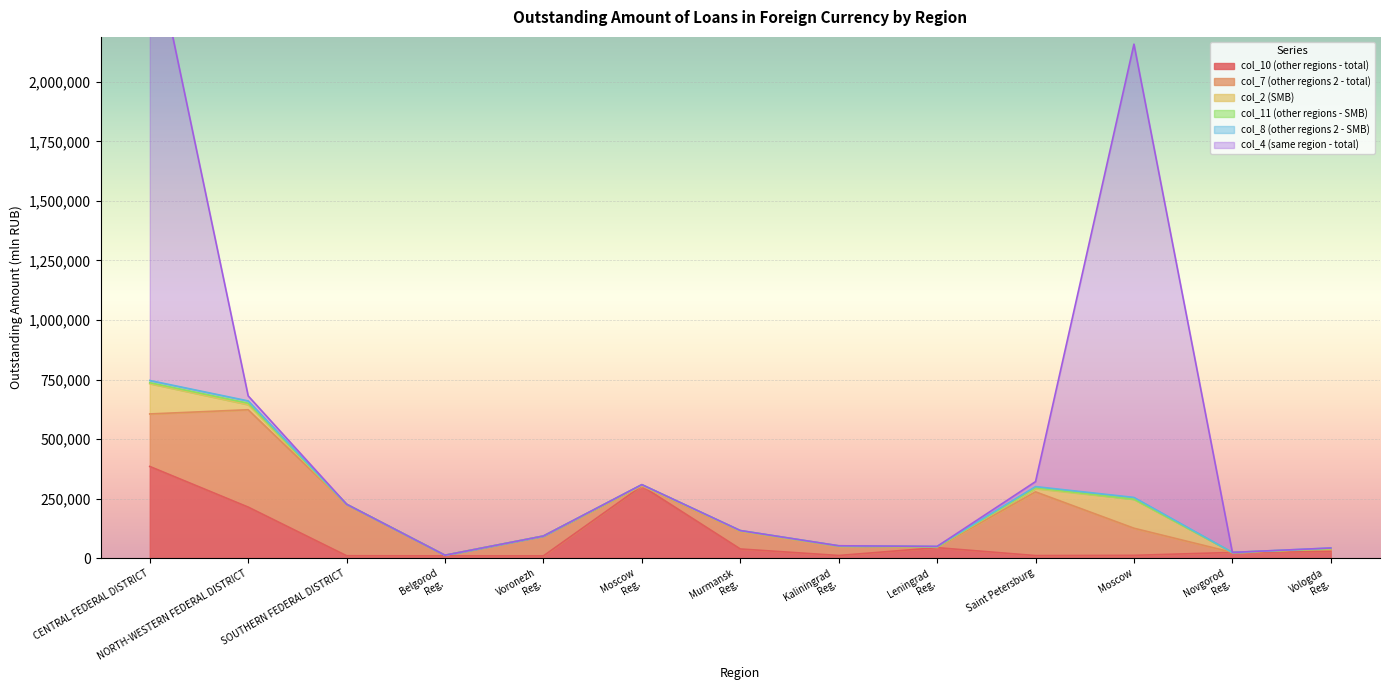

What is the label of the 8th point from the right?

Moscow Region